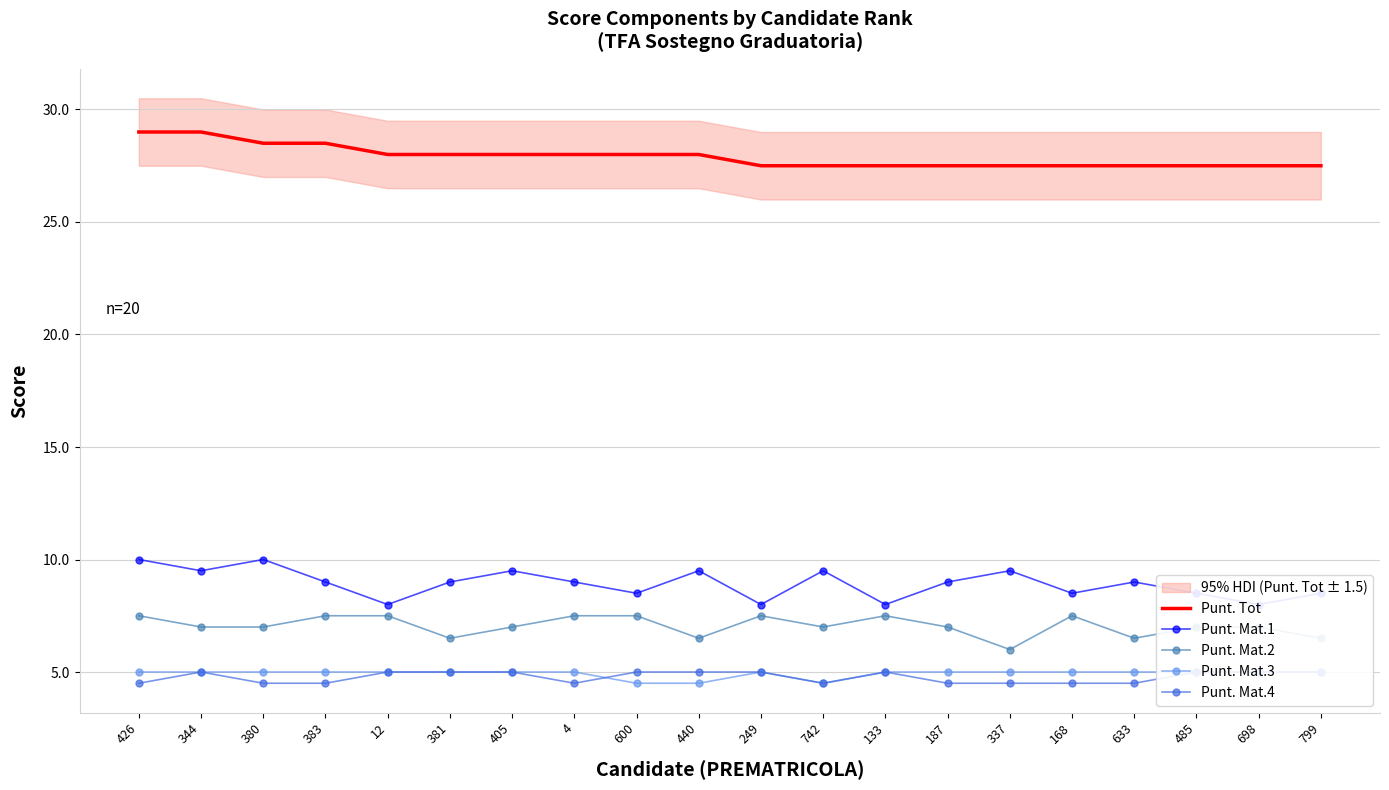

How many series are shown in this chart?

5